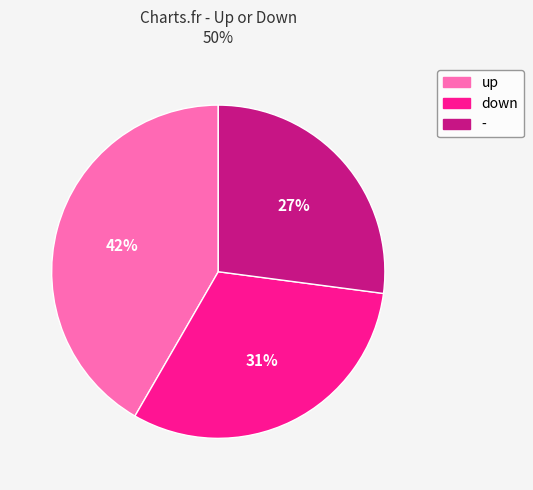

To the nearest percent, what portion does - represent?

27%